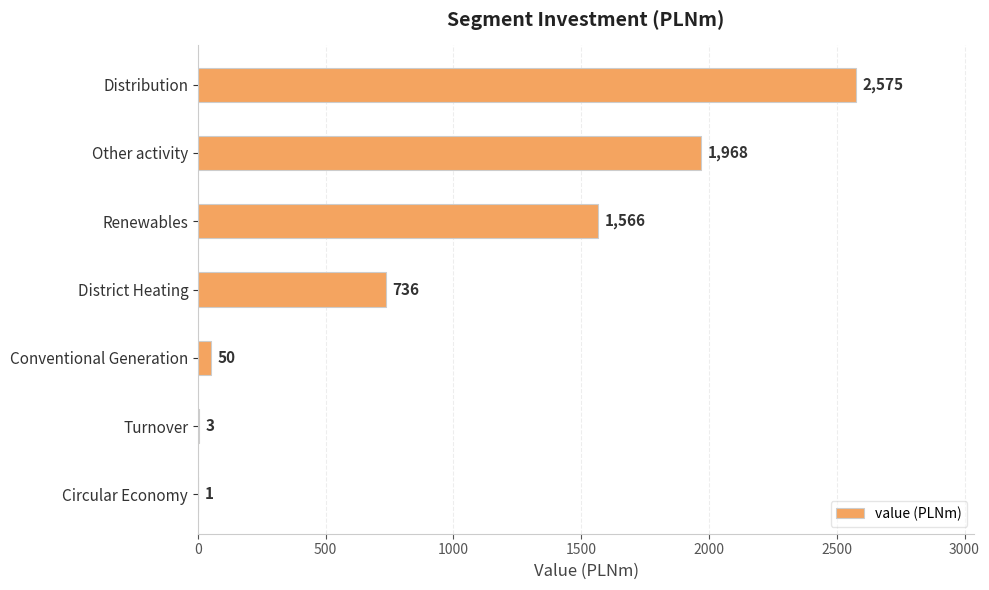

Is it true that the value at District Heating is 1281?

False